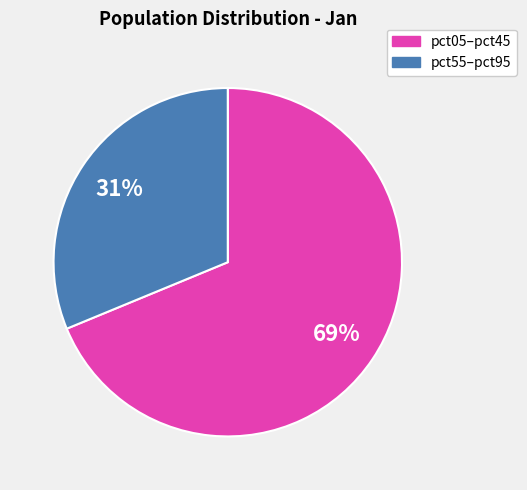

To the nearest percent, what is the average slice percentage?

50%